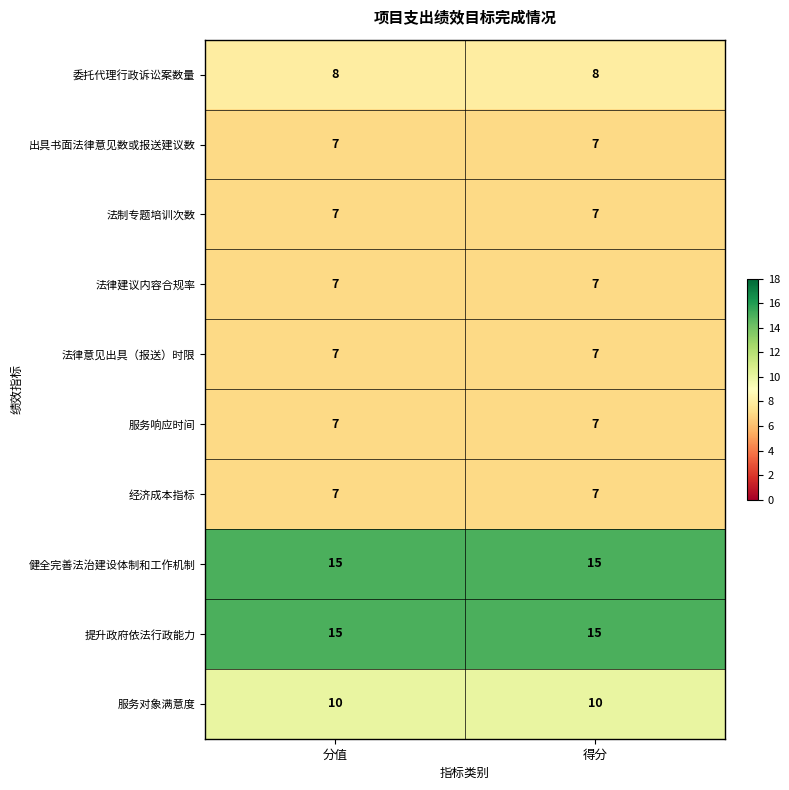

What is the spread (max minus min) of values at 分值?

8